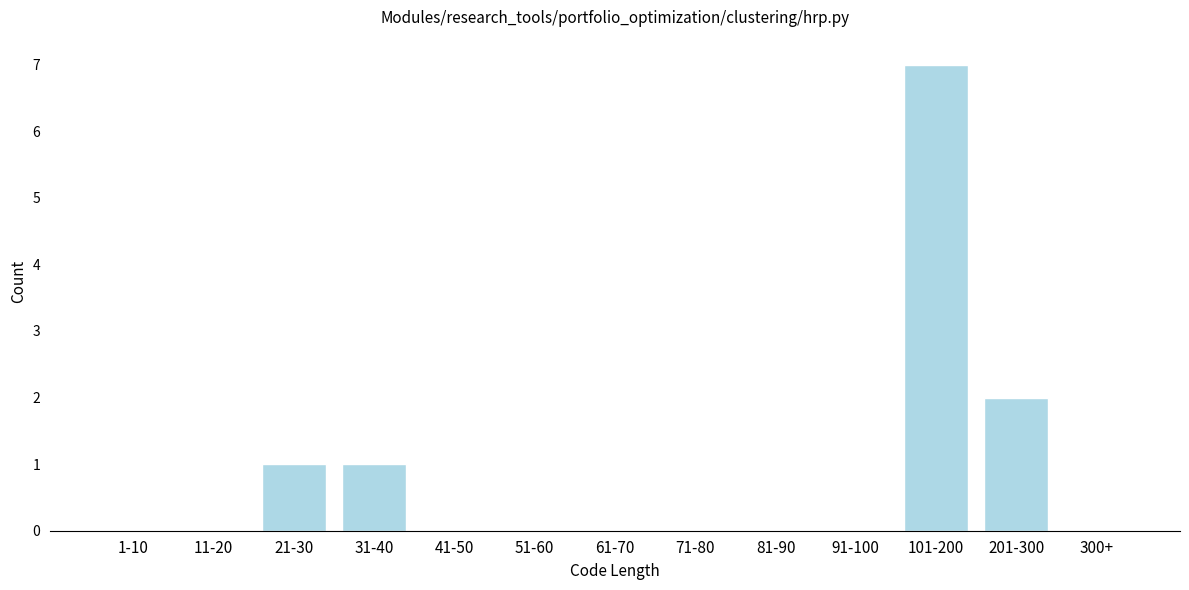

Reading left to right, what are all the values shown in this chart?

1-10=0	11-20=0	21-30=1	31-40=1	41-50=0	51-60=0	61-70=0	71-80=0	81-90=0	91-100=0	101-200=7	201-300=2	300+=0